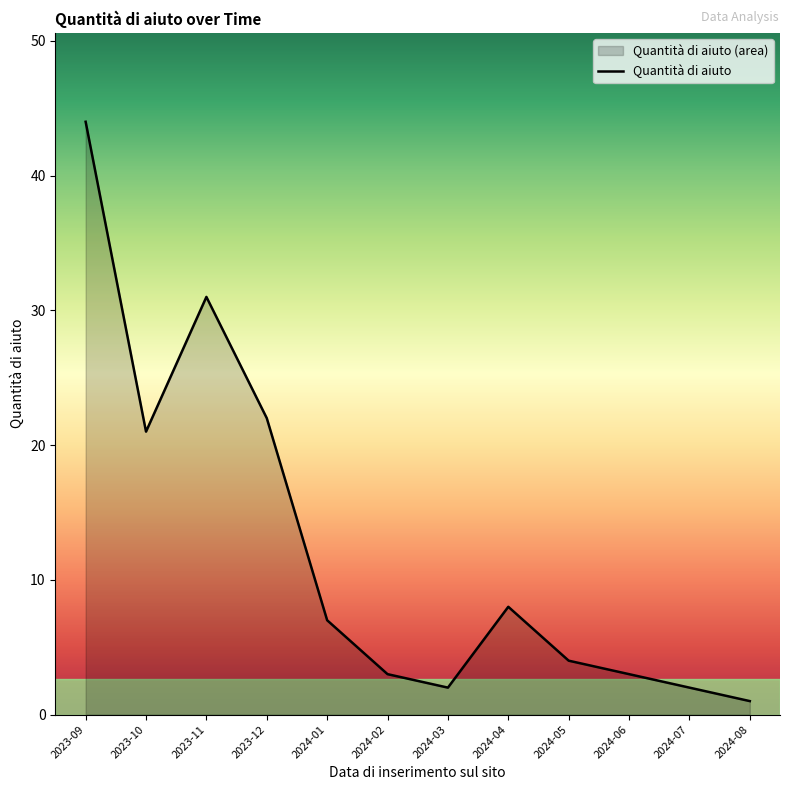

How many data points does each series have?

12